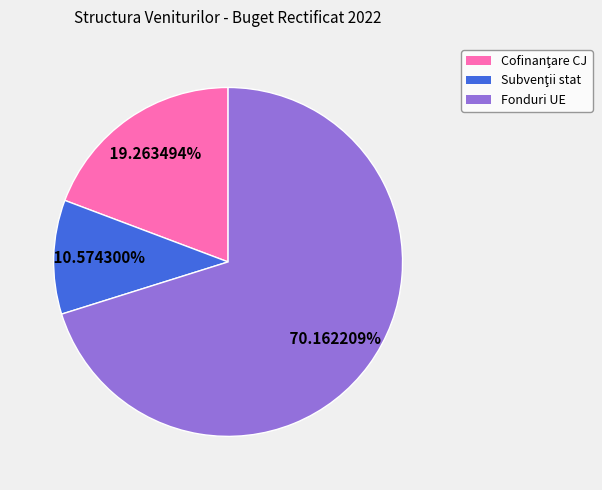

Is there a majority slice in this chart?

Yes